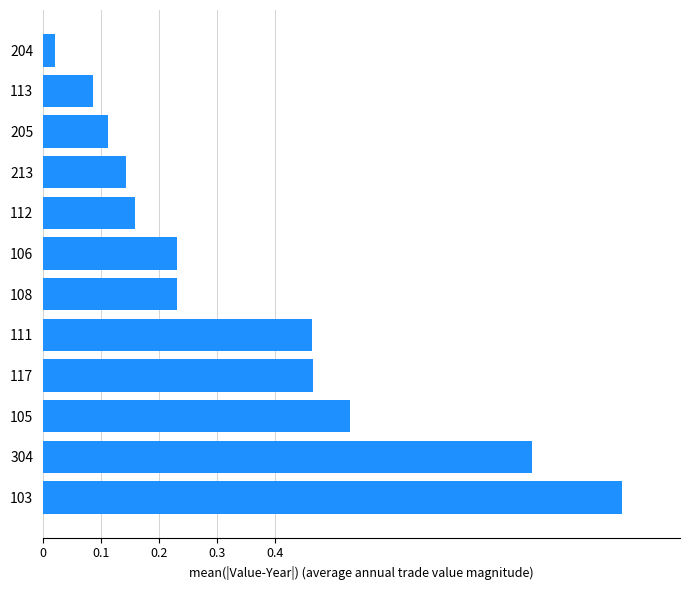

Is it true that the value at 111 is 0.7?

False